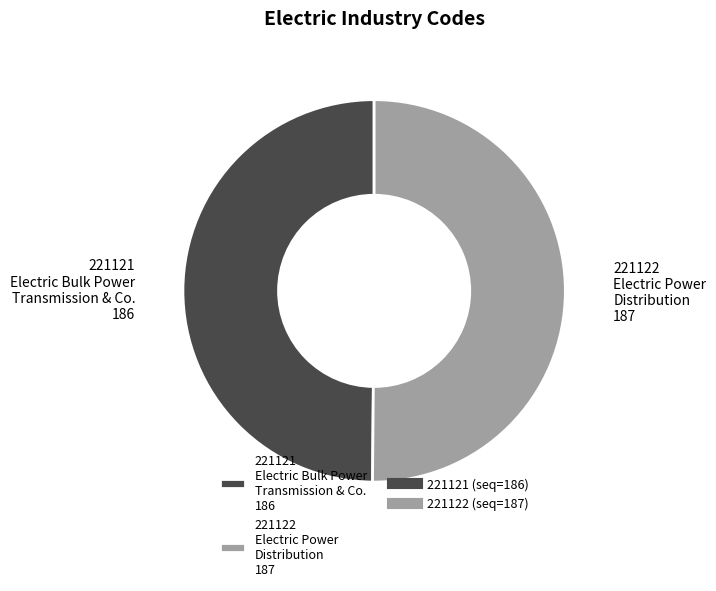

True or false: 221121 accounts for 39% of the total.

False